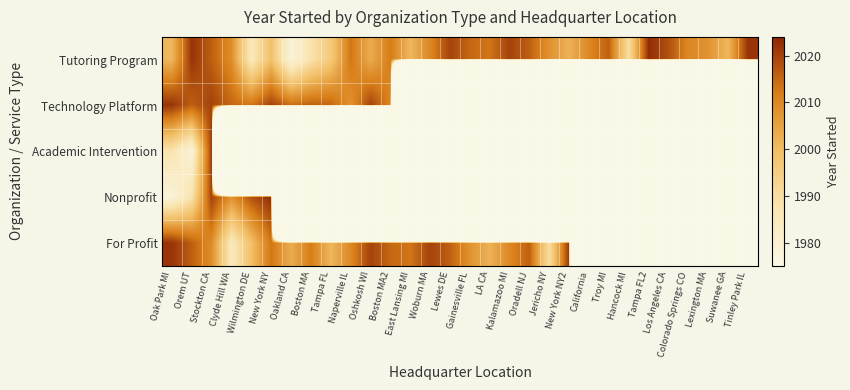

Reading left to right, extract all data points from this chart.

Tutoring Program: Oak Park MI=2001	Orem UT=2022	Stockton CA=2016	Clyde Hill WA=2009	Wilmington DE=1985	New York NY=1999	Oakland CA=1978	Boston MA=1988	Tampa FL=1996	Naperville IL=2013	Oshkosh WI=2003	Boston MA2=2012	East Lansing MI=2001	Woburn MA=2010	Lewes DE=2020	Gainesville FL=2015	LA CA=2013	Kalamazoo MI=2020	Oradell NJ=2016	Jericho NY=2008	New York NY2=2002	California=2010	Troy MI=2016	Hancock MI=1990	Tampa FL2=2023	Los Angeles CA=2018	Colorado Springs CO=2010	Lexington MA=2008	Suwanee GA=2001	Tinley Park IL=2022
Technology Platform: Oak Park MI=2022	Orem UT=2016	Stockton CA=2020	Clyde Hill WA=2015	Wilmington DE=2013	New York NY=2020	Oakland CA=2014	Boston MA=2016	Tampa FL=2015	Naperville IL=2008	Oshkosh WI=2020	Boston MA2=2010	East Lansing MI=0	Woburn MA=0	Lewes DE=0	Gainesville FL=0	LA CA=0	Kalamazoo MI=0	Oradell NJ=0	Jericho NY=0	New York NY2=0	California=0	Troy MI=0	Hancock MI=0	Tampa FL2=0	Los Angeles CA=0	Colorado Springs CO=0	Lexington MA=0	Suwanee GA=0	Tinley Park IL=0
Academic Intervention: Oak Park MI=1988	Orem UT=1978	Stockton CA=2021	Clyde Hill WA=0	Wilmington DE=0	New York NY=0	Oakland CA=0	Boston MA=0	Tampa FL=0	Naperville IL=0	Oshkosh WI=0	Boston MA2=0	East Lansing MI=0	Woburn MA=0	Lewes DE=0	Gainesville FL=0	LA CA=0	Kalamazoo MI=0	Oradell NJ=0	Jericho NY=0	New York NY2=0	California=0	Troy MI=0	Hancock MI=0	Tampa FL2=0	Los Angeles CA=0	Colorado Springs CO=0	Lexington MA=0	Suwanee GA=0	Tinley Park IL=0
Nonprofit: Oak Park MI=1978	Orem UT=1988	Stockton CA=2020	Clyde Hill WA=2008	Wilmington DE=2018	New York NY=2023	Oakland CA=0	Boston MA=0	Tampa FL=0	Naperville IL=0	Oshkosh WI=0	Boston MA2=0	East Lansing MI=0	Woburn MA=0	Lewes DE=0	Gainesville FL=0	LA CA=0	Kalamazoo MI=0	Oradell NJ=0	Jericho NY=0	New York NY2=0	California=0	Troy MI=0	Hancock MI=0	Tampa FL2=0	Los Angeles CA=0	Colorado Springs CO=0	Lexington MA=0	Suwanee GA=0	Tinley Park IL=0
For Profit: Oak Park MI=2022	Orem UT=2016	Stockton CA=2009	Clyde Hill WA=1985	Wilmington DE=1999	New York NY=2013	Oakland CA=2003	Boston MA=2012	Tampa FL=2001	Naperville IL=2010	Oshkosh WI=2020	Boston MA2=2015	East Lansing MI=2013	Woburn MA=2020	Lewes DE=2016	Gainesville FL=2008	LA CA=2002	Kalamazoo MI=2010	Oradell NJ=2016	Jericho NY=1990	New York NY2=2022	California=0	Troy MI=0	Hancock MI=0	Tampa FL2=0	Los Angeles CA=0	Colorado Springs CO=0	Lexington MA=0	Suwanee GA=0	Tinley Park IL=0